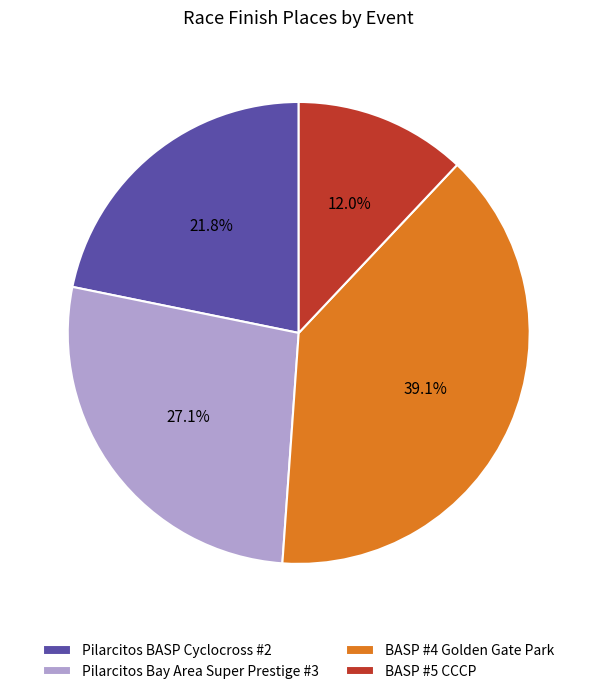

Count the number of slices in the pie.

4